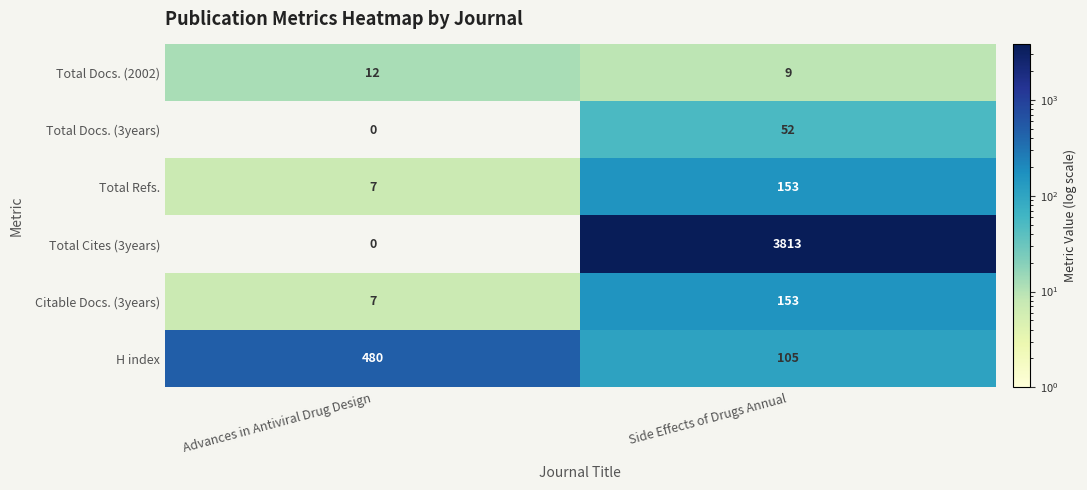

True or false: Total Cites (3years) has a value of 2074 at Advances in Antiviral Drug Design.

False